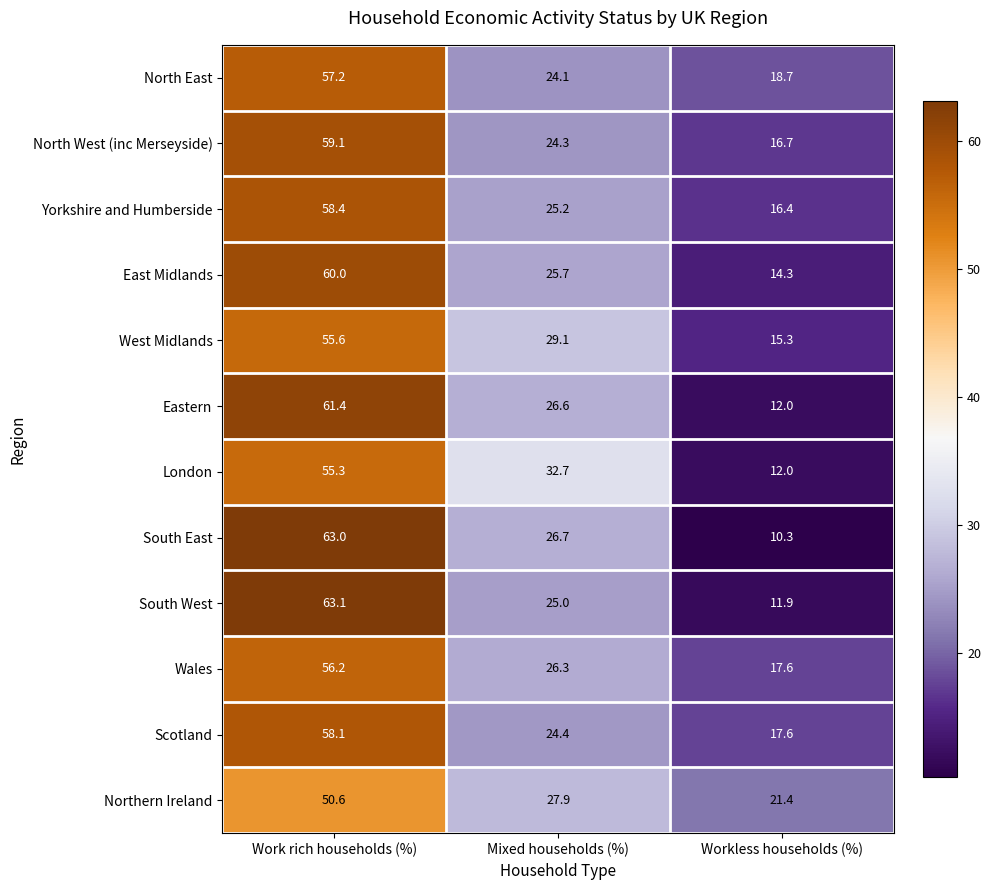

The value of Scotland at Mixed households (%) is 14.5. True or false?

False